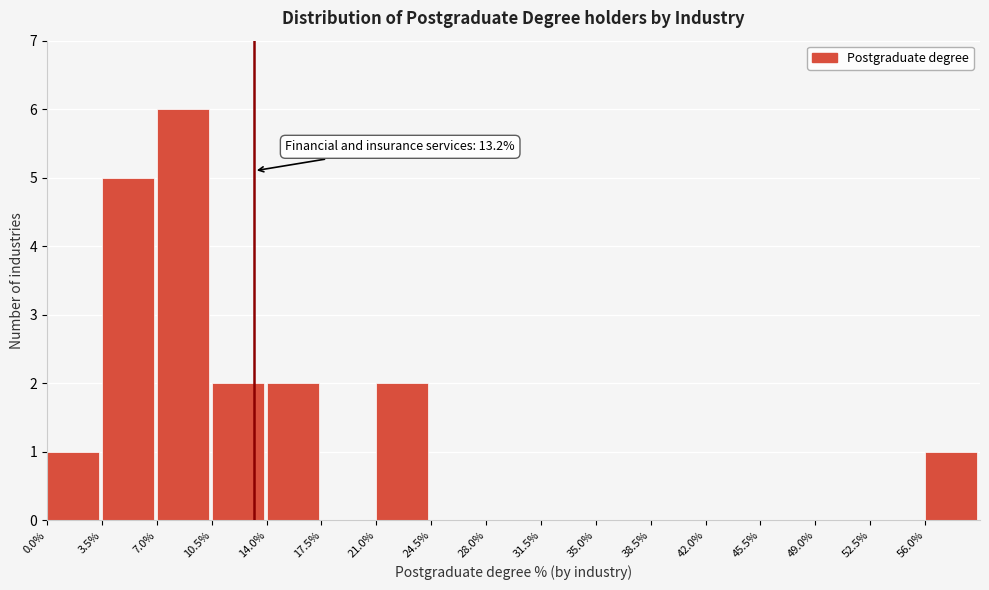

Over which range of the x-axis is the bar tallest?

7.0 to 10.5